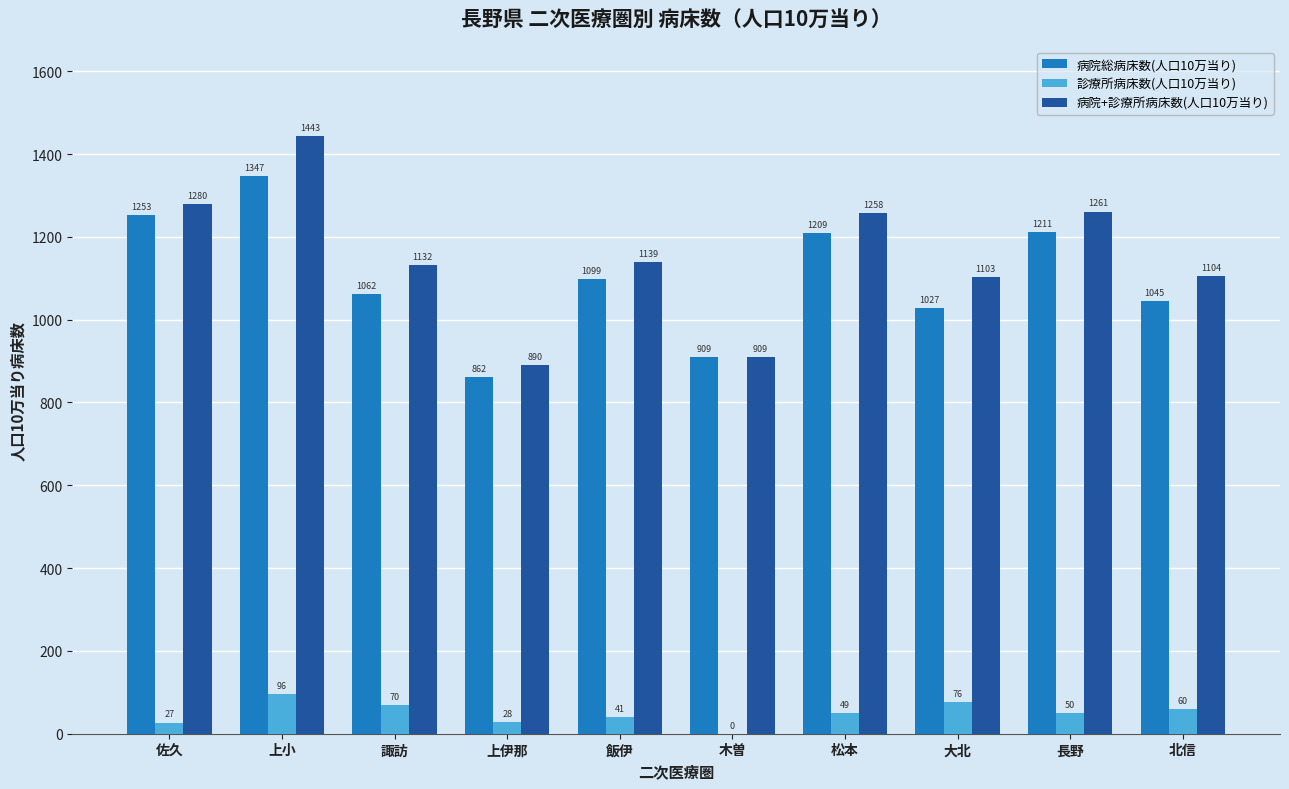

At which label does 病院総病床数(人口10万当り) first exceed 1098?

佐久